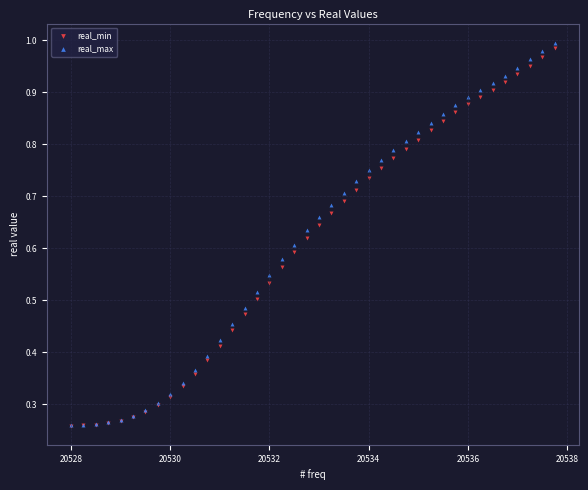

What are all the series names shown in the legend?

real_min, real_max